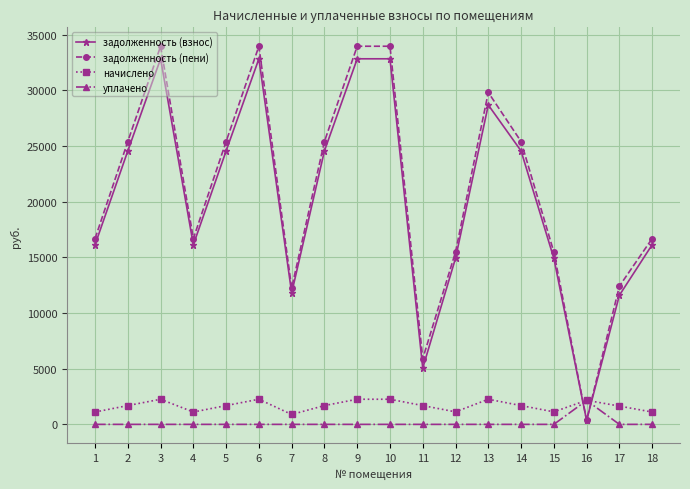

True or false: задолженность (пени) and уплачено cross at least once.

True